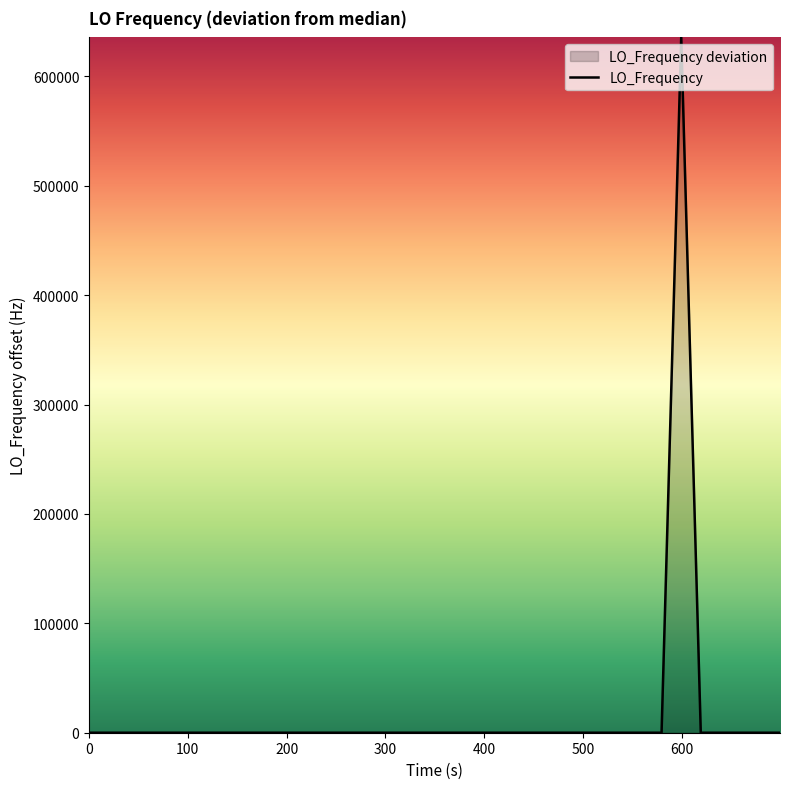

The chart shows a value of -1.6 at 100. True or false?

False